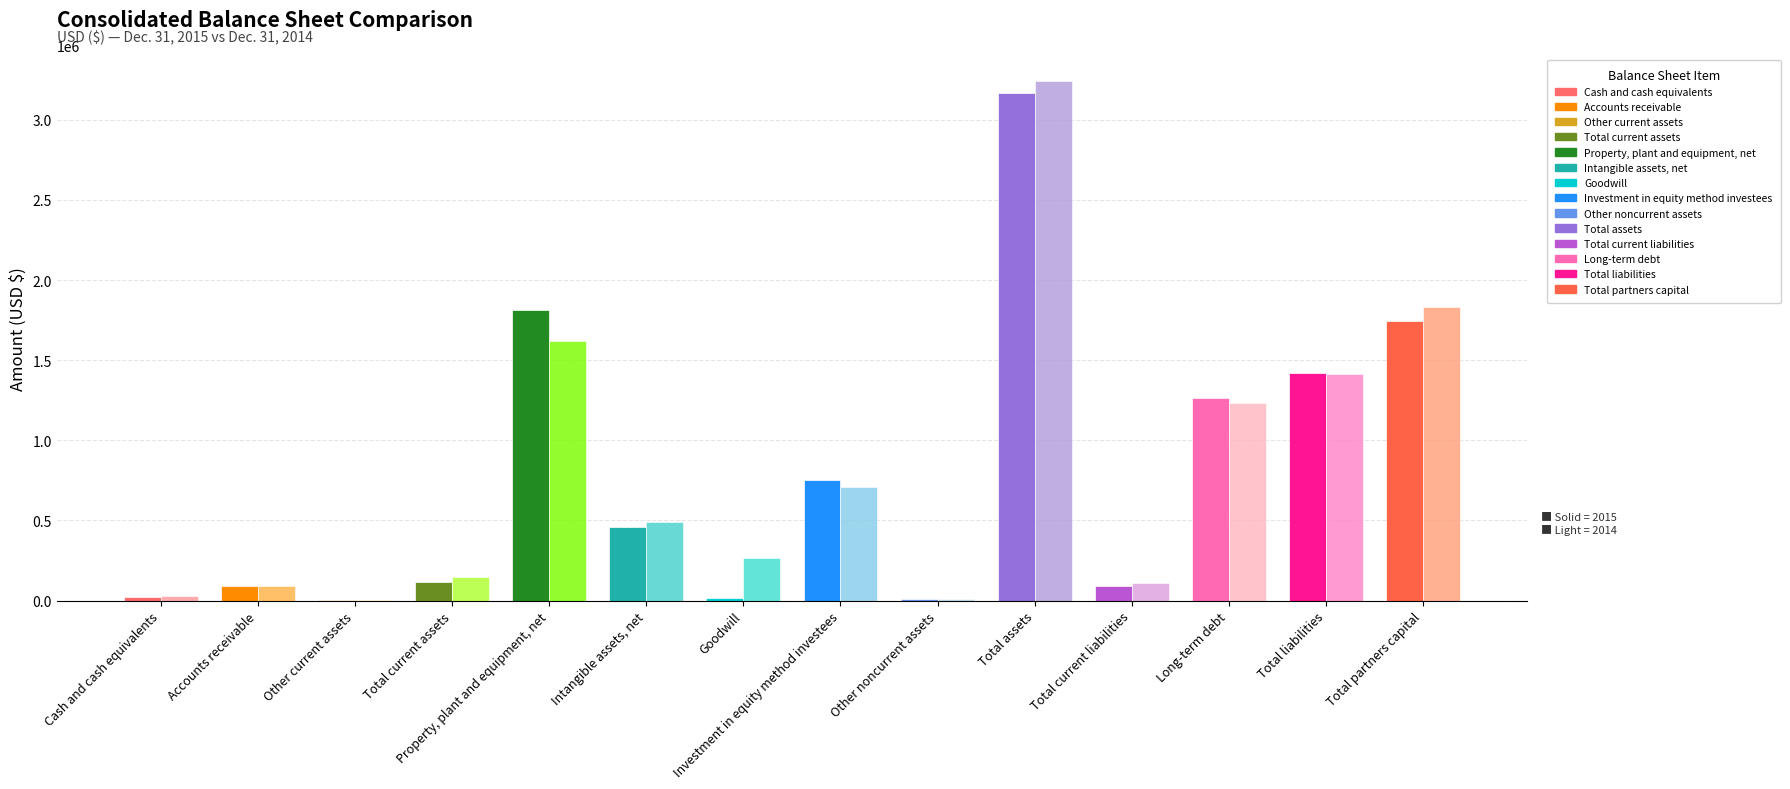

True or false: Dec. 31, 2015 has a value of 114947 at Total current assets.

True